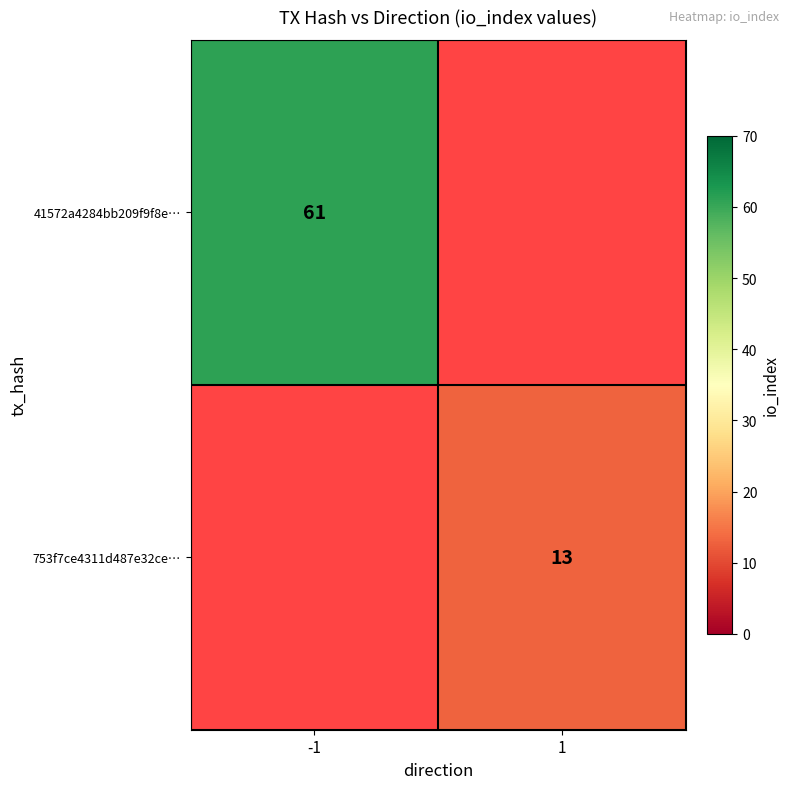

The 41572a4284bb209f9f8e… series shows 61 at -1. True or false?

True